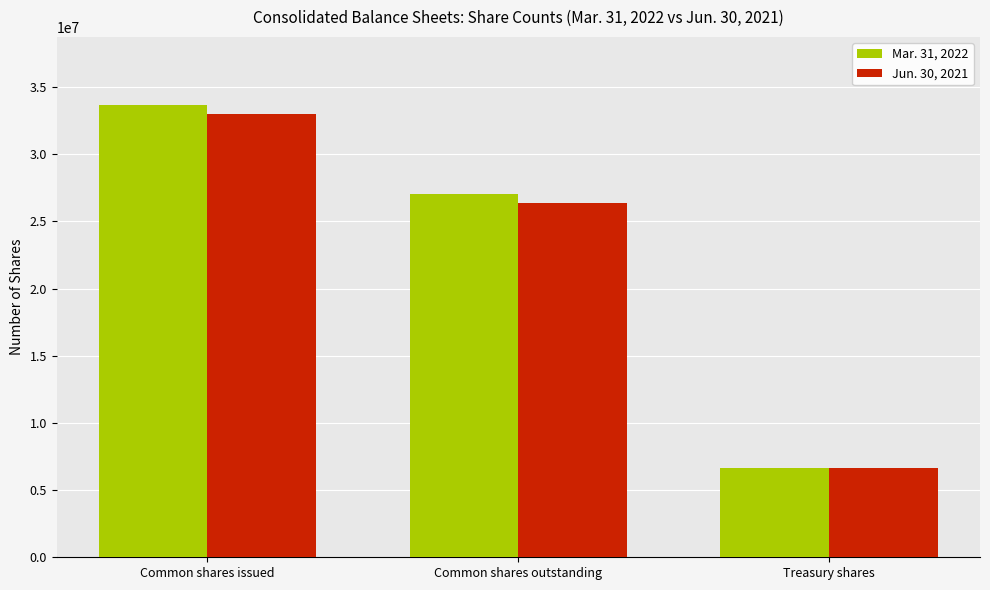

What is the highest value of the Jun. 30, 2021 series?

32975000